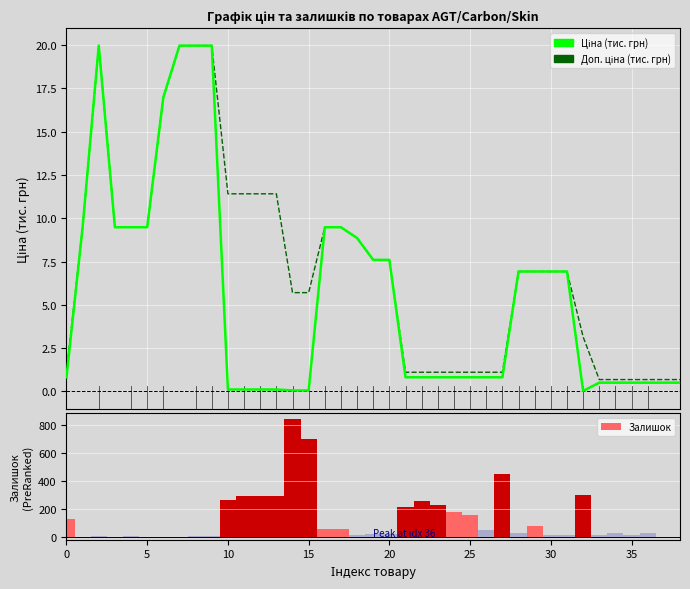

What is the sum of all Ціна (тис. грн) values?

215.7